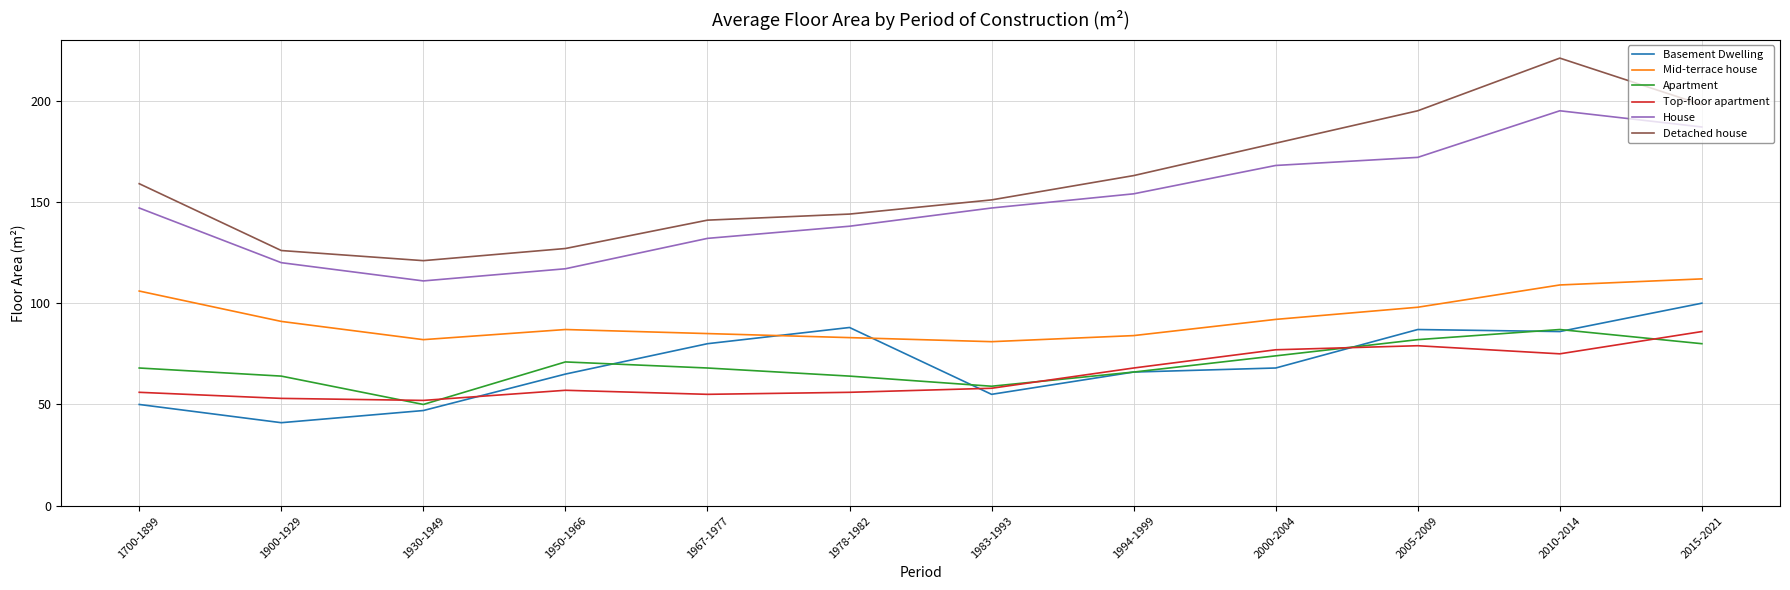

What position from the right is 1994-1999?

5